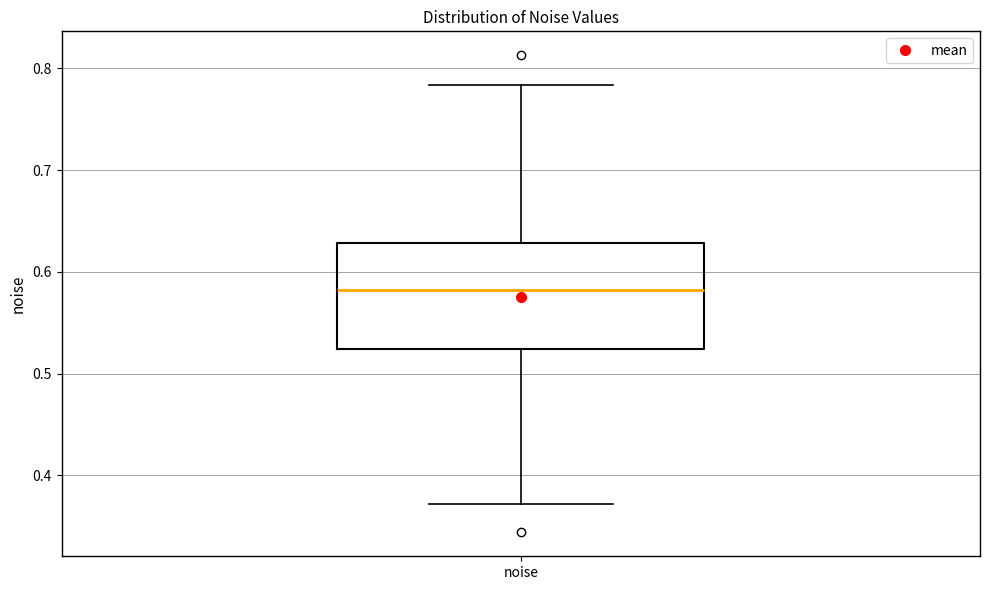

Transcribe this box plot: give where the median line is, the range the box spans, and where the two whiskers end, as read against the y-axis. The values are not printed on the chart, so give them approximately, as read against the axis.

median 0.58, box 0.52 to 0.63, whiskers 0.37 to 0.78